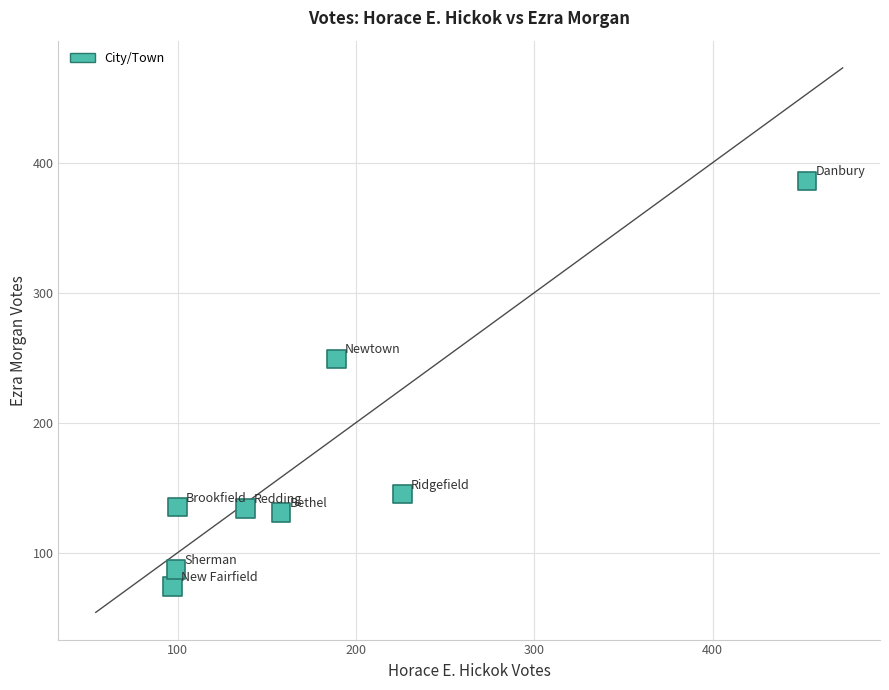

What Y value in the scatter plot is closest to 230?

249